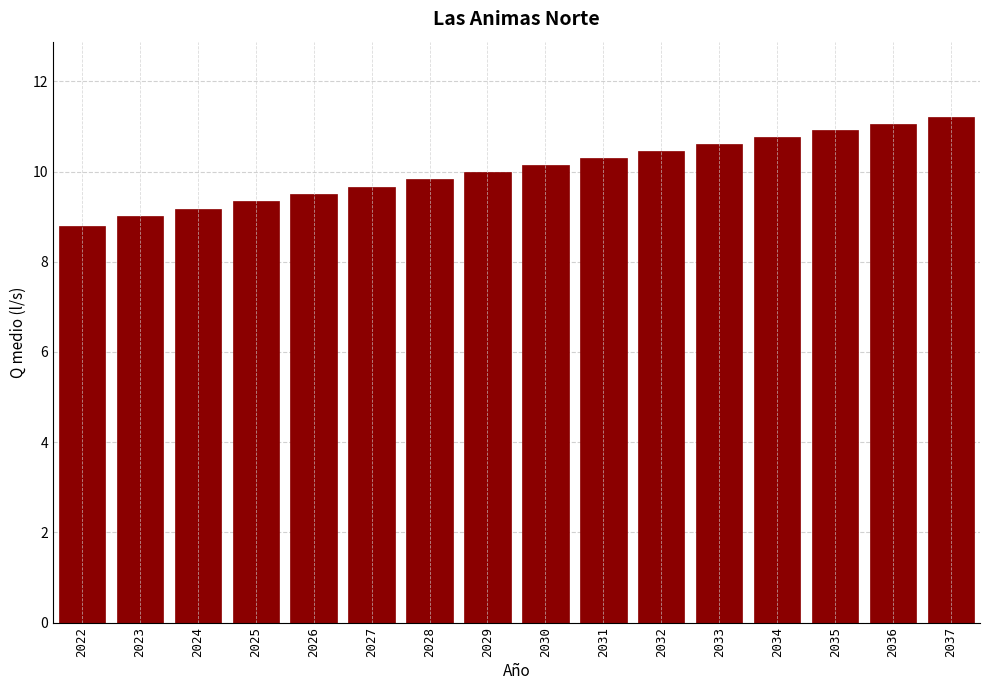

Reading left to right, extract all data points from this chart.

8.8	9.0	9.2	9.3	9.5	9.7	9.8	10.0	10.1	10.3	10.5	10.6	10.8	10.9	11.1	11.2